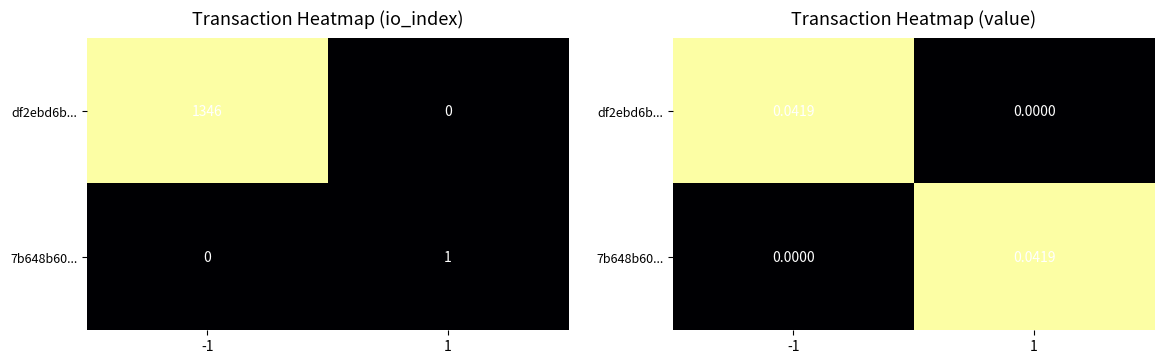

List the series in order of their peak value, highest first.

df2ebd6b..., 7b648b60...